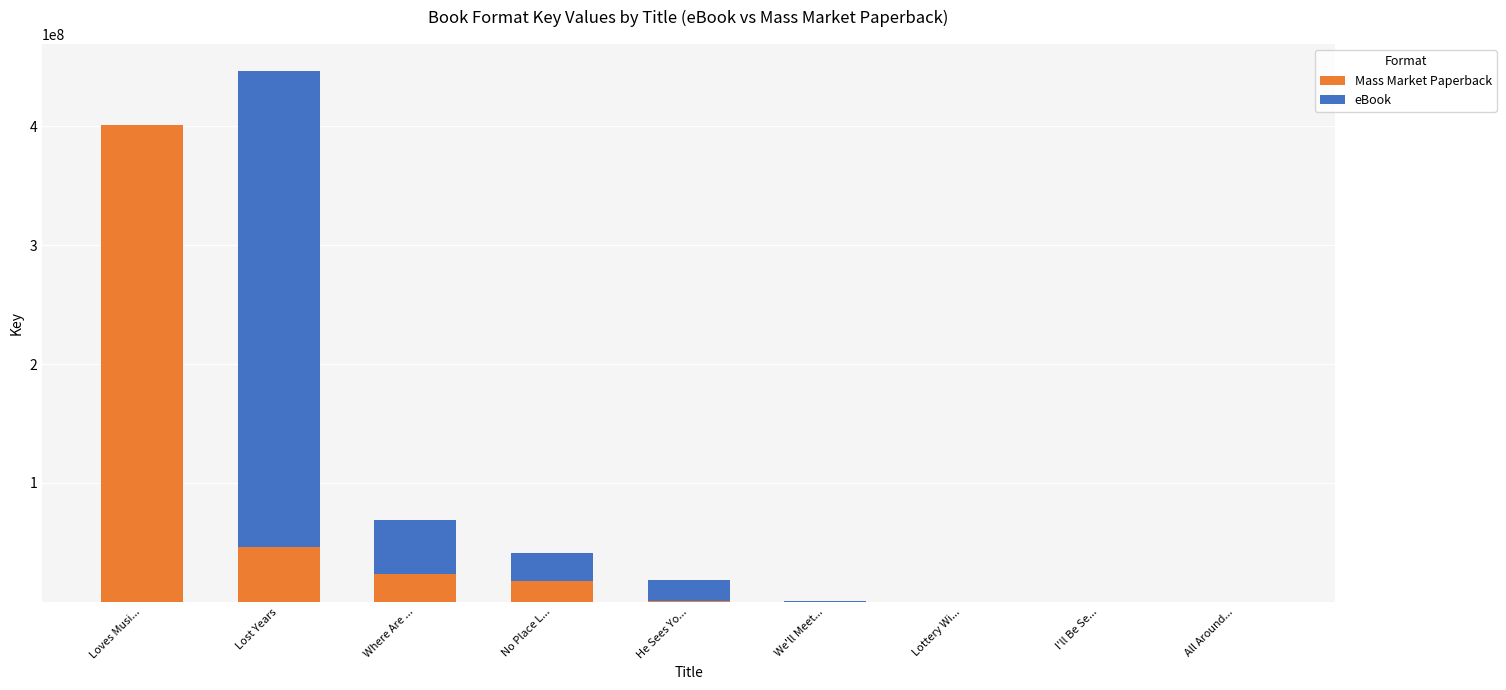

Is it true that Mass Market Paperback equals 101171823 at Loves Musi...?

False